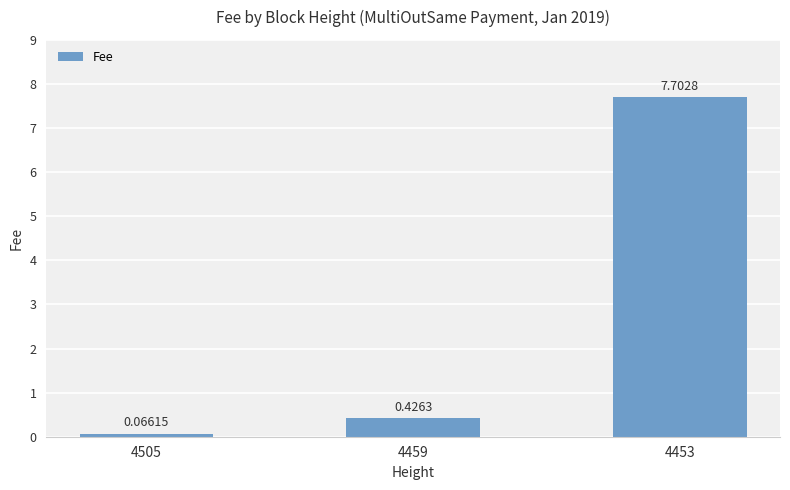

At which category does the chart reach its peak across all series?

4453